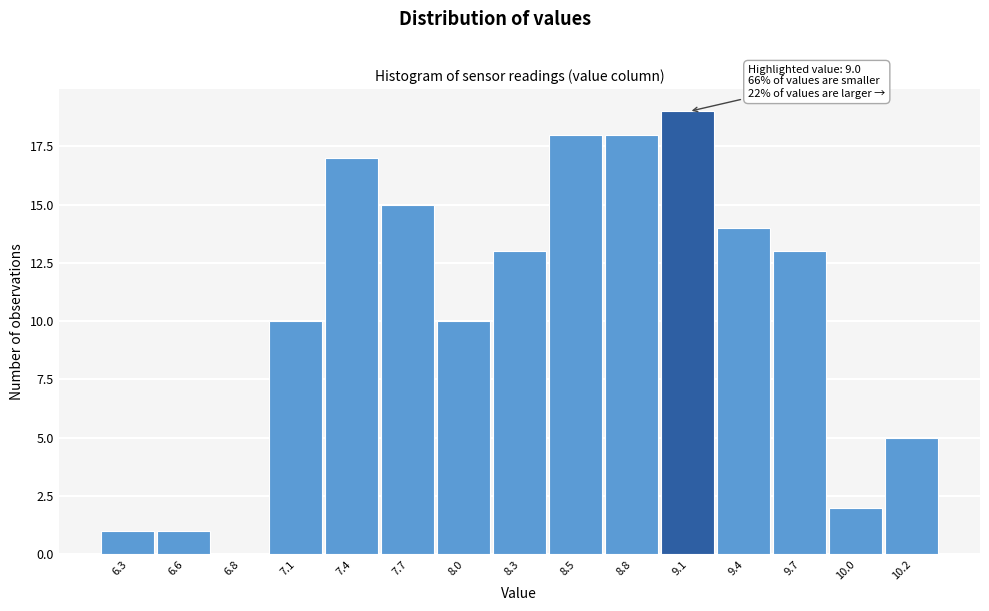

Over which range of the x-axis is the bar tallest?

8.95 to 9.25